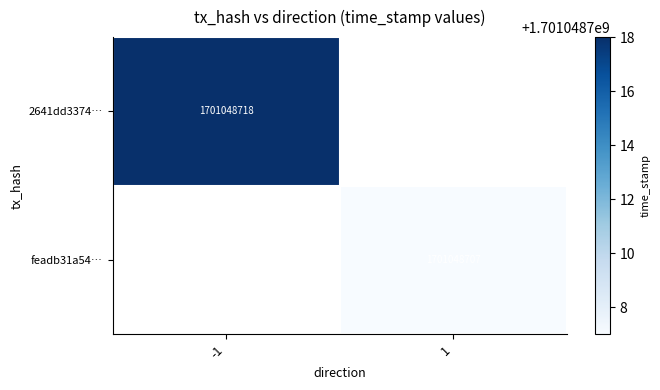

At 1, list the series in order from smallest to largest.

feadb31a54e421695a4b3c960454d34af8b0c8e, 2641dd337490d13374aa59bb5f4af634deb728c